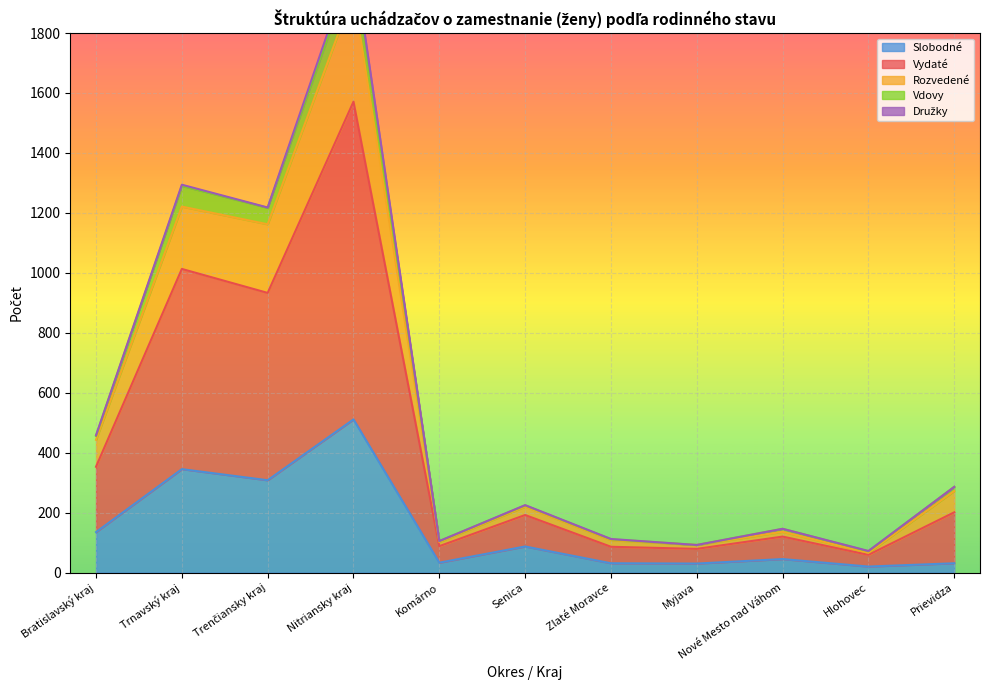

True or false: Vydaté has more than 2 interior local peaks.

True